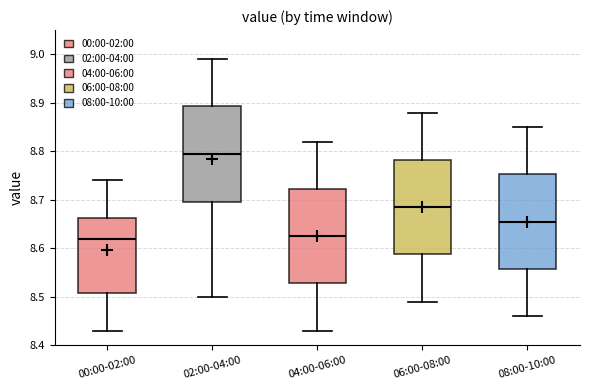

Reading left to right, read every box against the y-axis: the position of its median line, the range the box covers, and the ends of its whiskers. The values are not printed on the chart, so give them approximately, as read against the axis.

00:00-02:00: median 8.62, box 8.51 to 8.66, whiskers 8.43 to 8.74
02:00-04:00: median 8.80, box 8.70 to 8.89, whiskers 8.50 to 8.99
04:00-06:00: median 8.63, box 8.53 to 8.72, whiskers 8.43 to 8.82
06:00-08:00: median 8.69, box 8.59 to 8.78, whiskers 8.49 to 8.88
08:00-10:00: median 8.66, box 8.56 to 8.75, whiskers 8.46 to 8.85